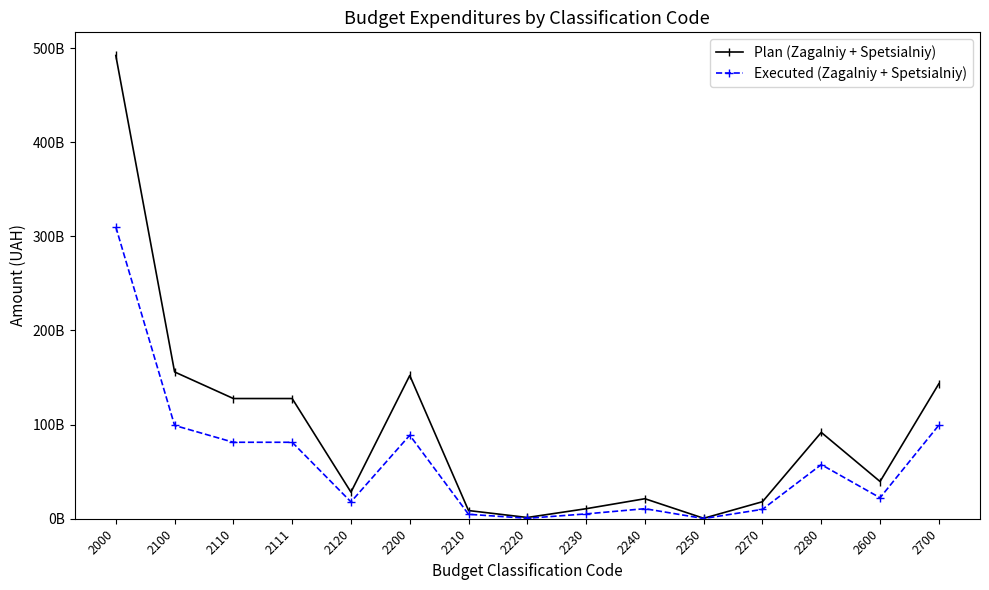

Which series has the widest spread of values?

Plan (Zagalniy + Spetsialniy)